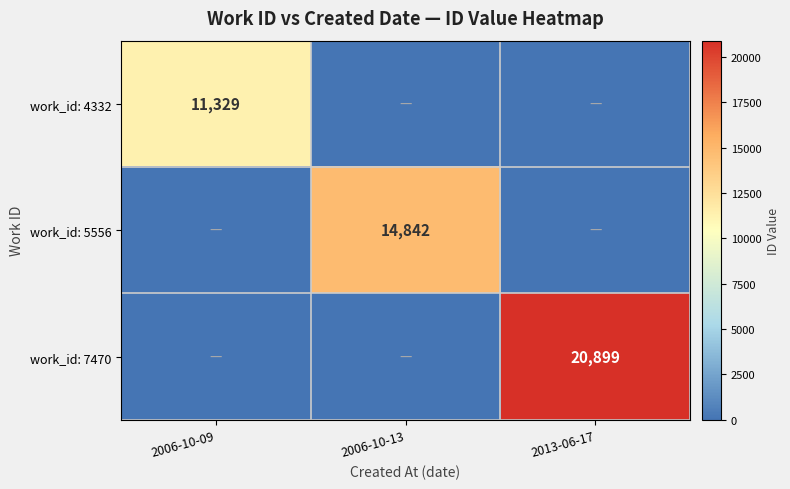

What is the sum of all work_id: 4332 values?

11329